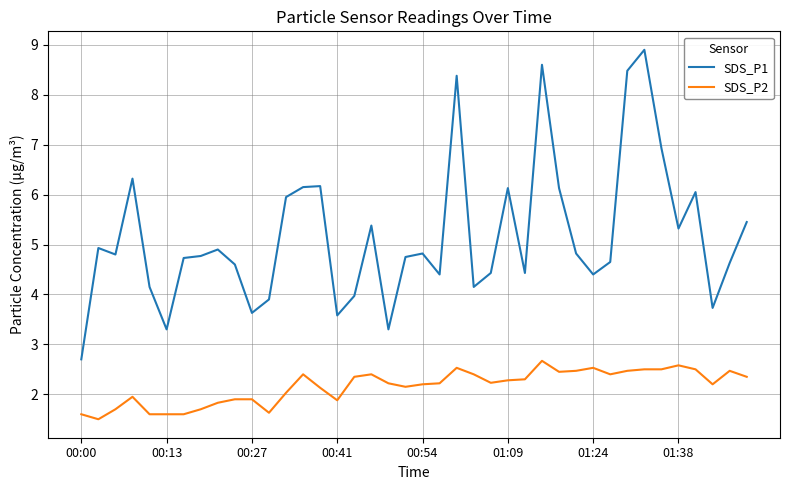

True or false: SDS_P1 and SDS_P2 intersect in this chart.

False